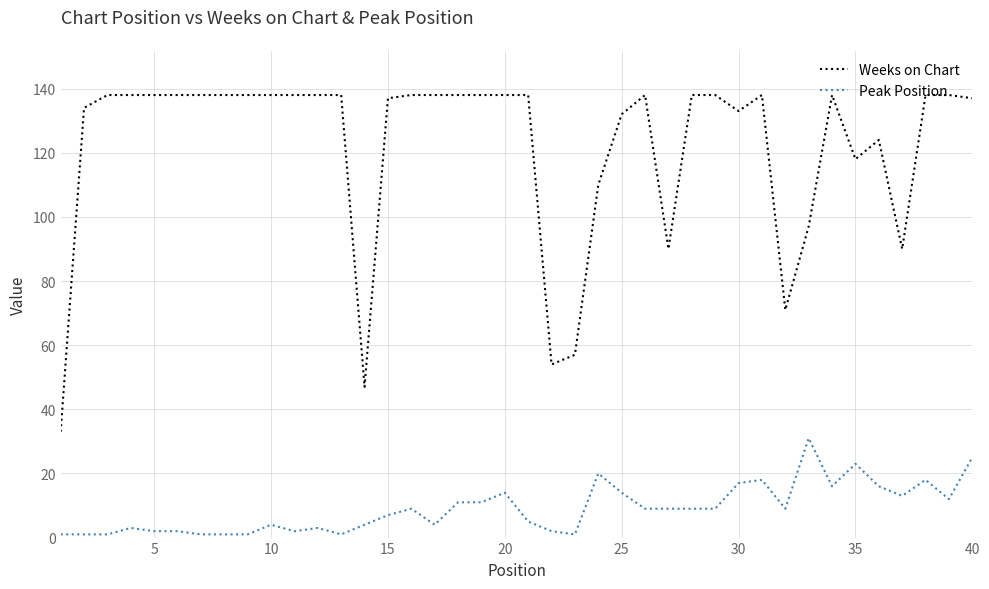

Which series has the largest total across all categories?

Weeks on Chart